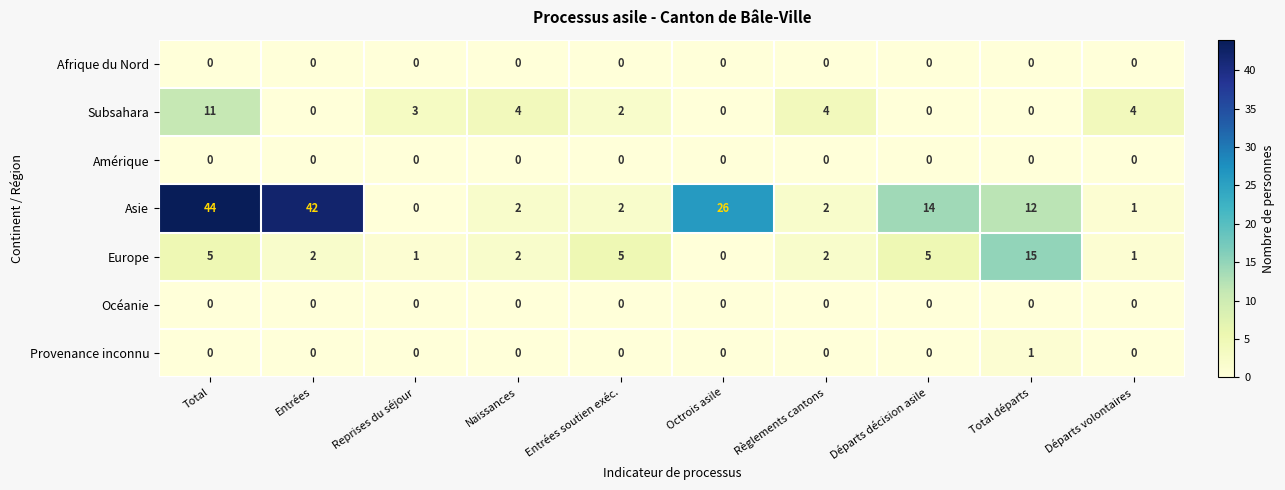

What is the total value across all series at Naissances?

8